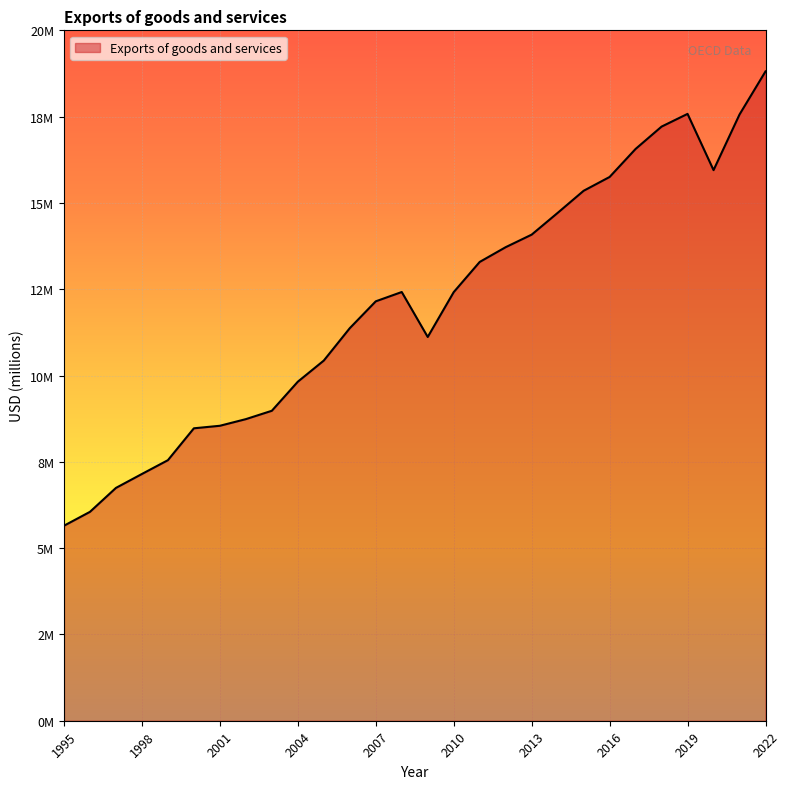

Does the chart have visible grid lines?

Yes